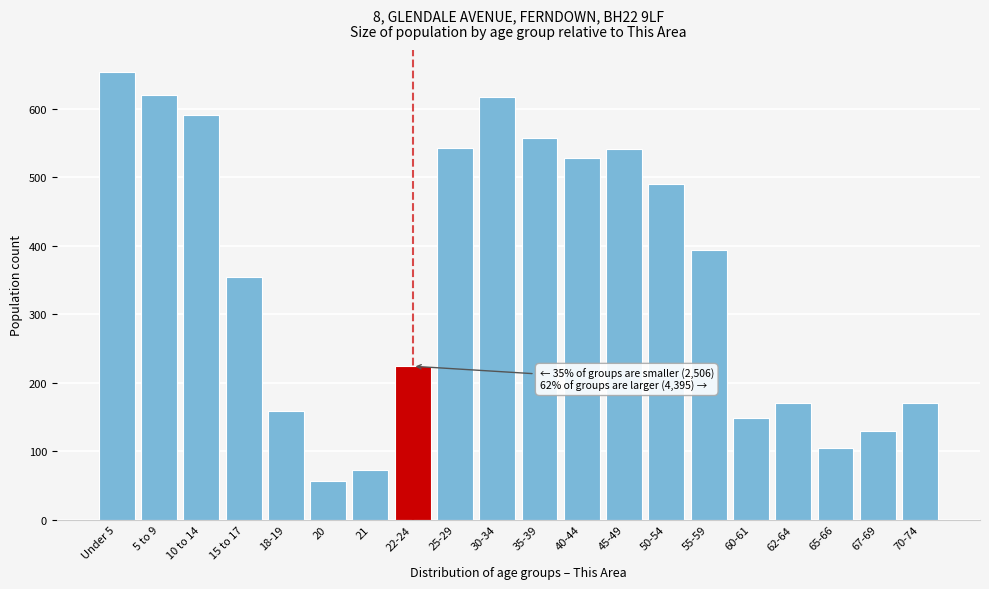

The value at 67-69 is 129. True or false?

True